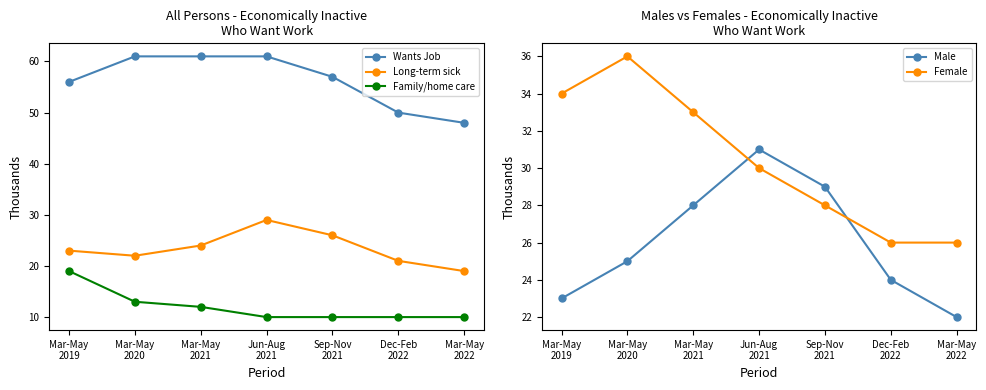

Reading left to right, transcribe all the data shown in this chart.

Wants Job: Mar-May
2019=56	Mar-May
2020=61	Mar-May
2021=61	Jun-Aug
2021=61	Sep-Nov
2021=57	Dec-Feb
2022=50	Mar-May
2022=48
Long-term sick: Mar-May
2019=23	Mar-May
2020=22	Mar-May
2021=24	Jun-Aug
2021=29	Sep-Nov
2021=26	Dec-Feb
2022=21	Mar-May
2022=19
Family/home care: Mar-May
2019=19	Mar-May
2020=13	Mar-May
2021=12	Jun-Aug
2021=10	Sep-Nov
2021=10	Dec-Feb
2022=10	Mar-May
2022=10
Male: Mar-May
2019=23	Mar-May
2020=25	Mar-May
2021=28	Jun-Aug
2021=31	Sep-Nov
2021=29	Dec-Feb
2022=24	Mar-May
2022=22
Female: Mar-May
2019=34	Mar-May
2020=36	Mar-May
2021=33	Jun-Aug
2021=30	Sep-Nov
2021=28	Dec-Feb
2022=26	Mar-May
2022=26